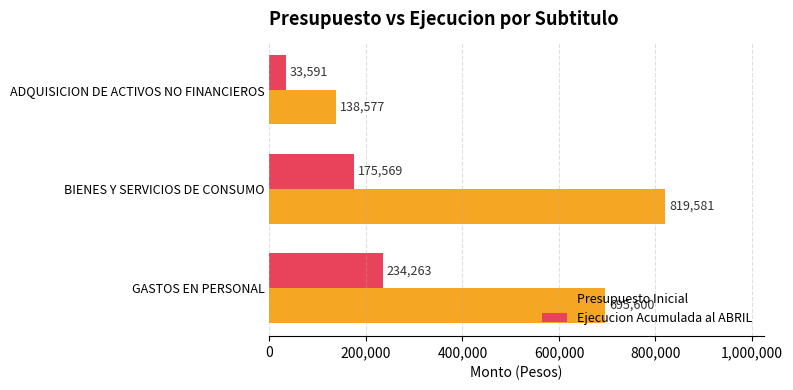

Rank the series by their average value, from highest to lowest.

Presupuesto Inicial, Ejecucion Acumulada al ABRIL